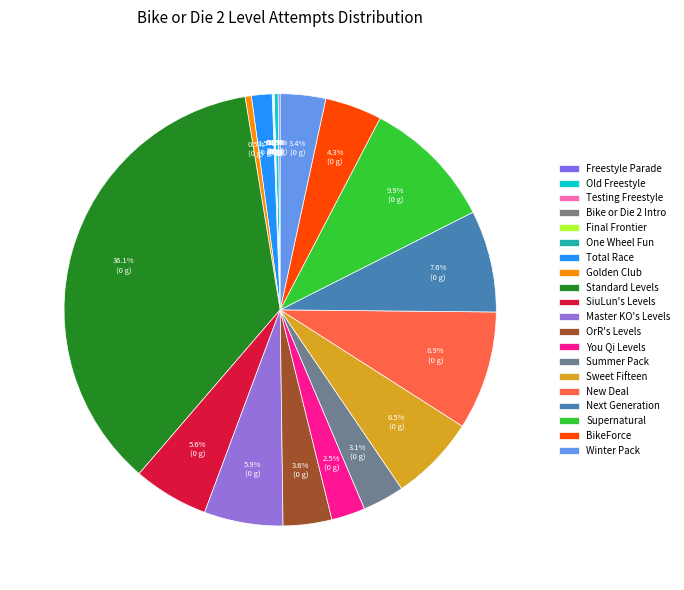

Do Summer Pack and New Deal together represent more than half of the pie?

No